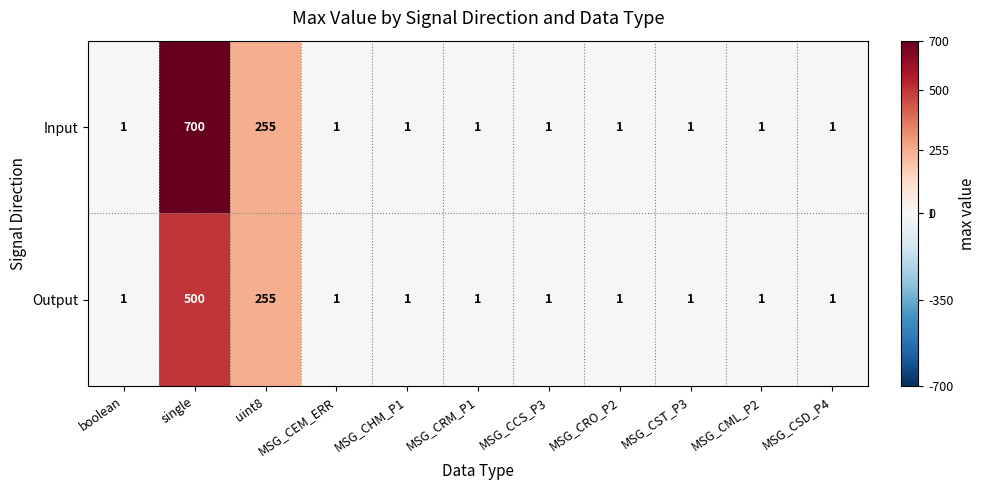

Which series has the largest range (max minus min)?

Input